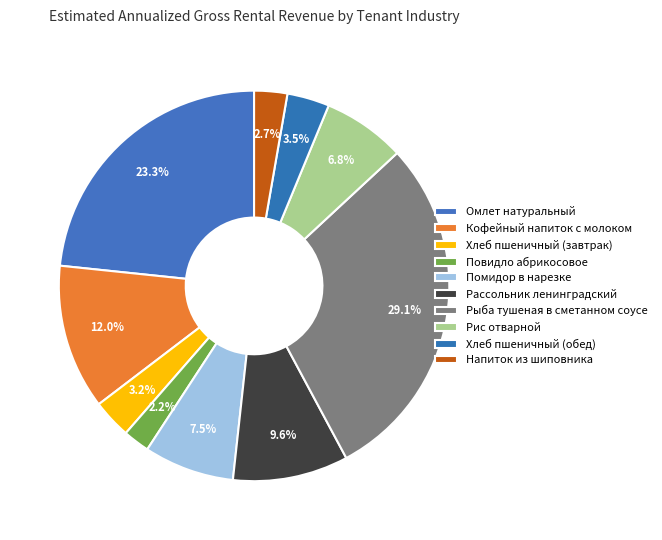

Count the number of slices in the pie.

10